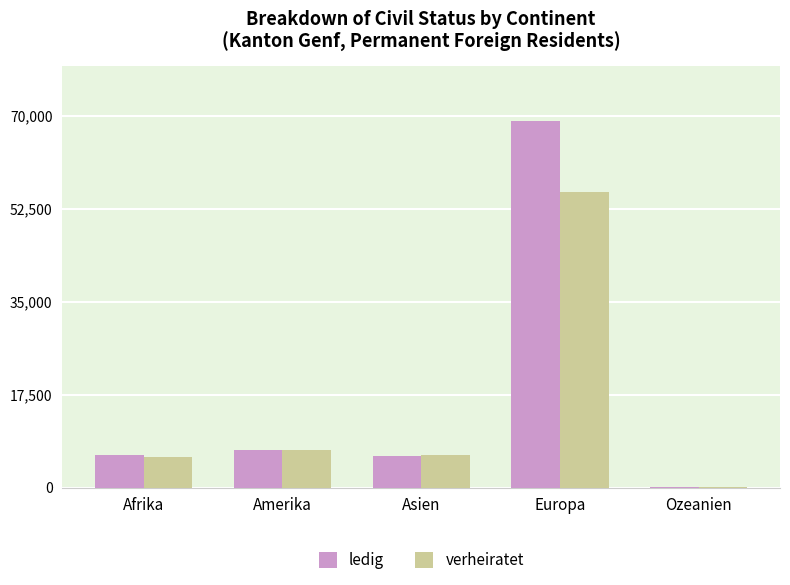

What is the spread (max minus min) of values at Europa?

13411